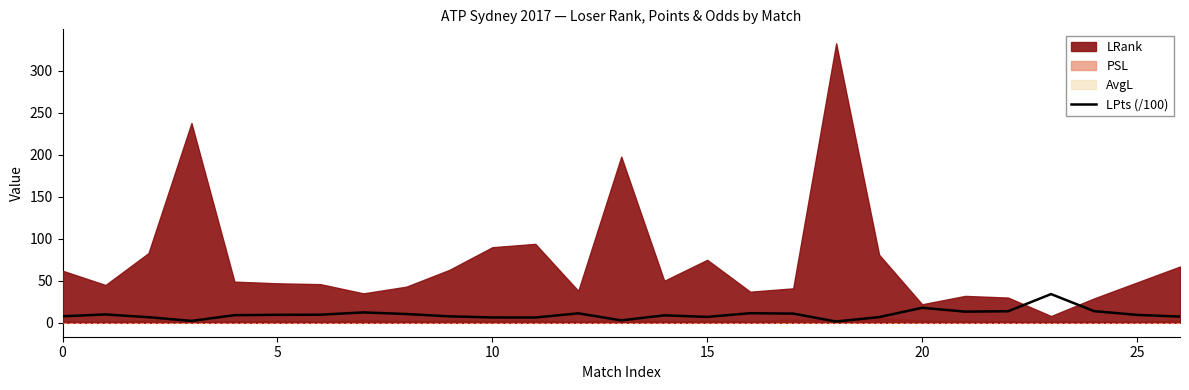

The LPts (/100) series shows 31.8 at 20. True or false?

False